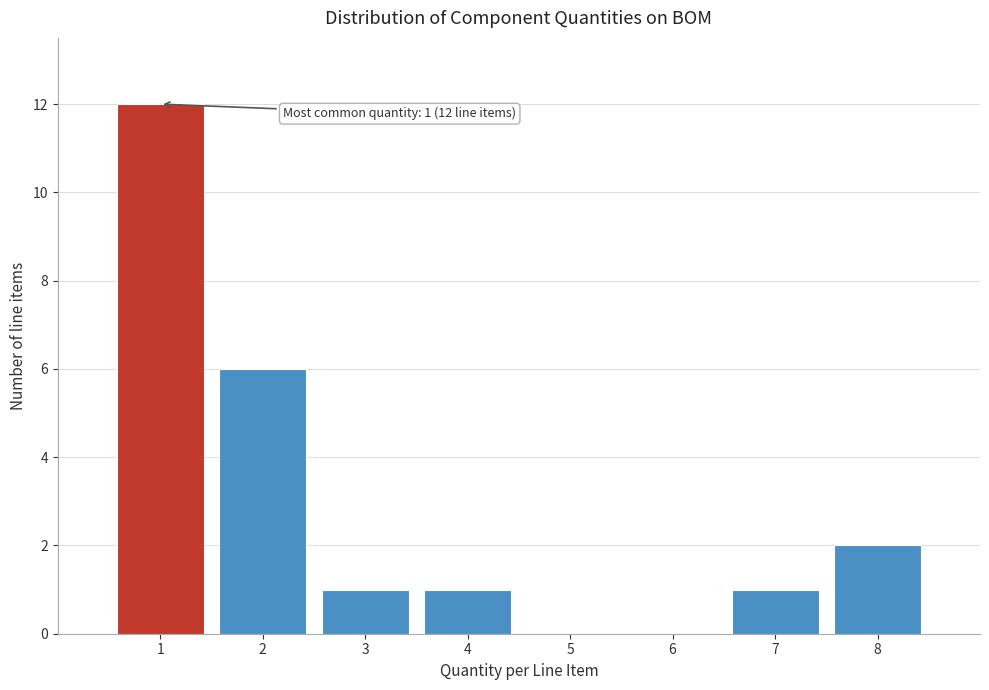

Reading right to left, list all the values displayed in this chart.

8=2	7=1	6=0	5=0	4=1	3=1	2=6	1=12